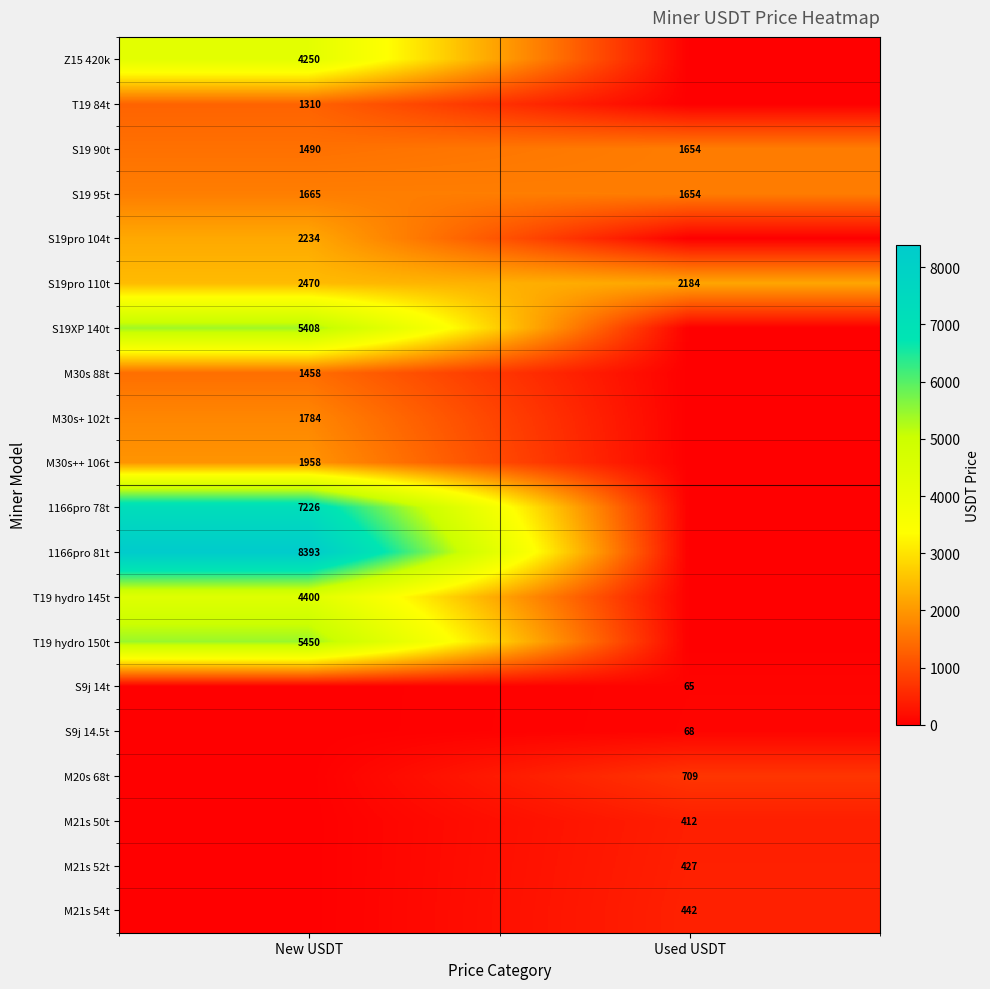

What is the difference between the maximum and minimum values in the S19pro 110t series?

286